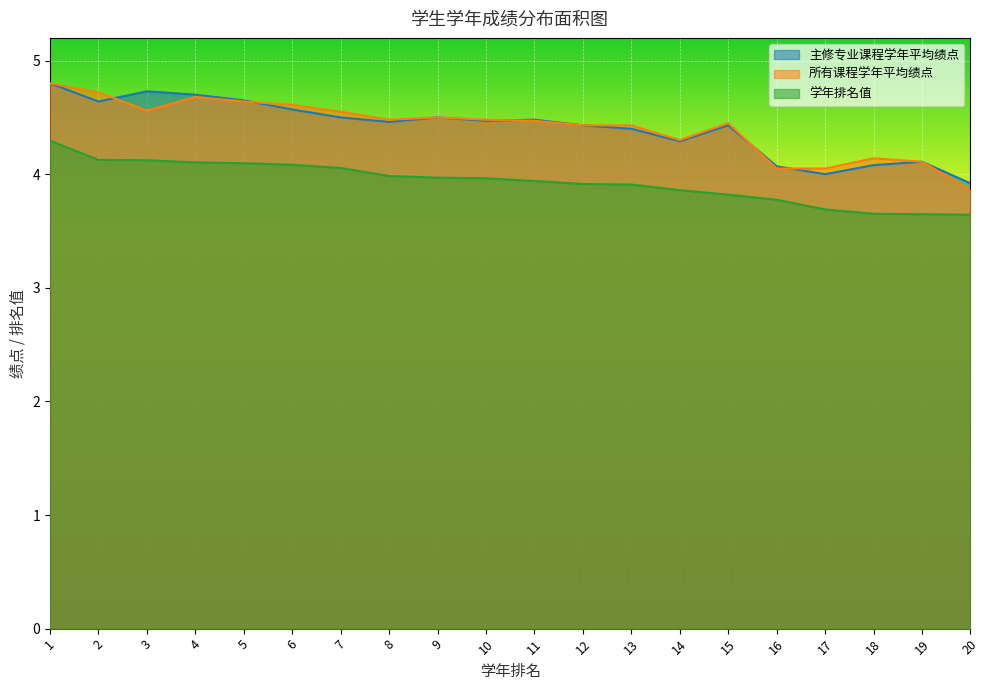

Reading left to right, list all the values displayed in this chart.

主修专业课程学年平均绩点: 4.8	4.6	4.7	4.7	4.7	4.6	4.5	4.5	4.5	4.5	4.5	4.4	4.4	4.3	4.4	4.1	4.0	4.1	4.1	3.9
所有课程学年平均绩点: 4.8	4.7	4.6	4.7	4.6	4.6	4.5	4.5	4.5	4.5	4.5	4.4	4.4	4.3	4.5	4.0	4.0	4.1	4.1	3.9
学年排名值: 4.3	4.1	4.1	4.1	4.1	4.1	4.1	4.0	4.0	4.0	3.9	3.9	3.9	3.9	3.8	3.8	3.7	3.7	3.6	3.6